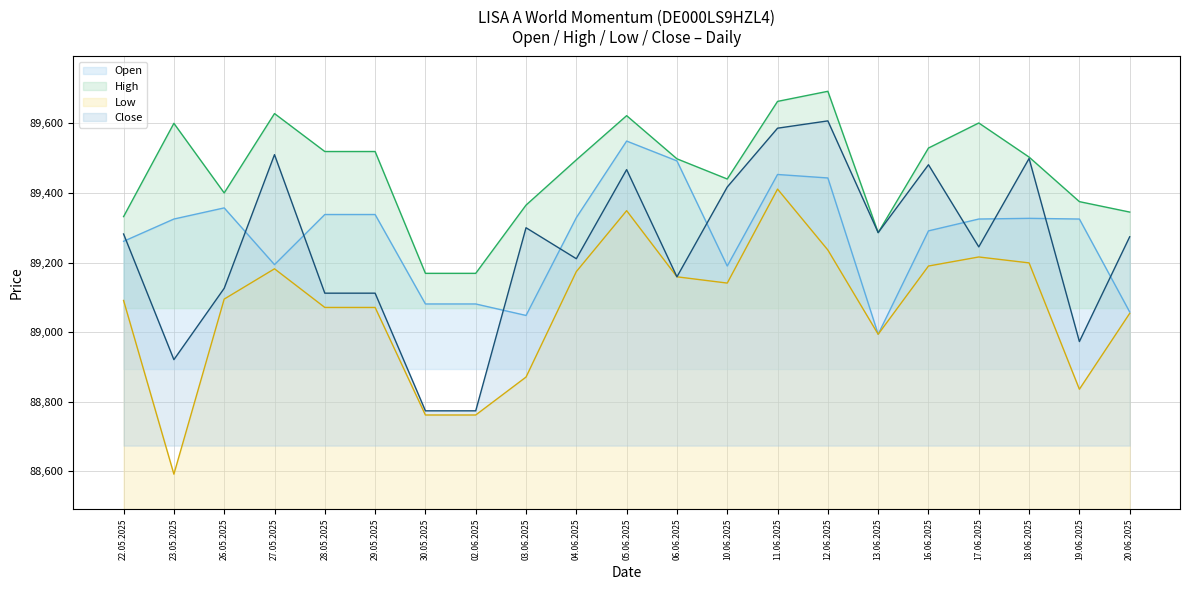

What is the label of the 19th point from the right?

26.05.2025